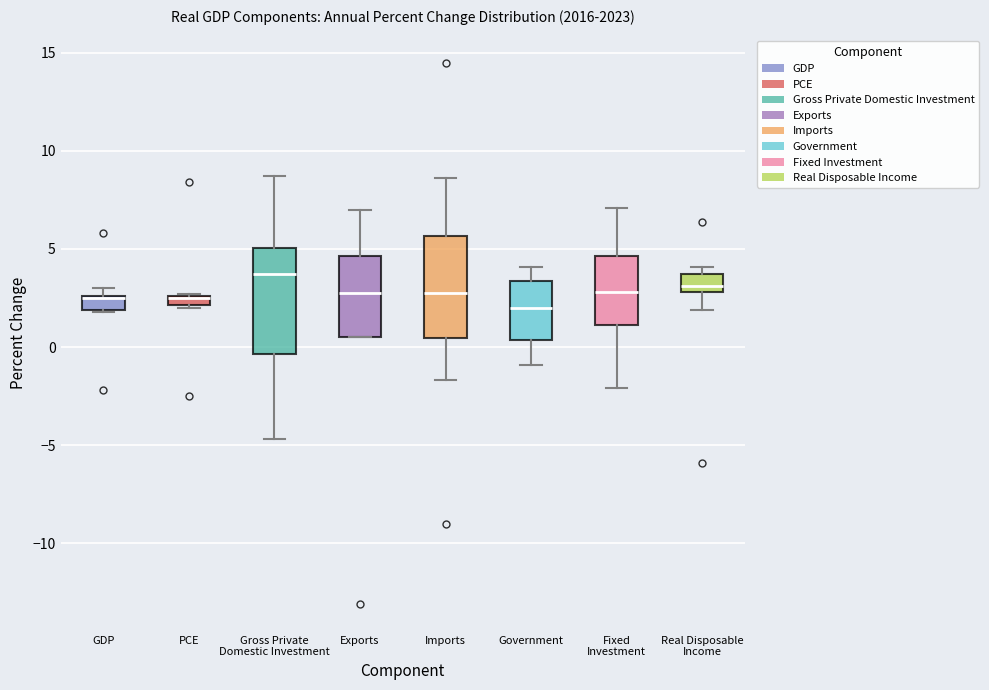

Where is the upper edge of the box for Exports on the y-axis? The values are not printed on the chart, so give them approximately, as read against the axis.

4.5